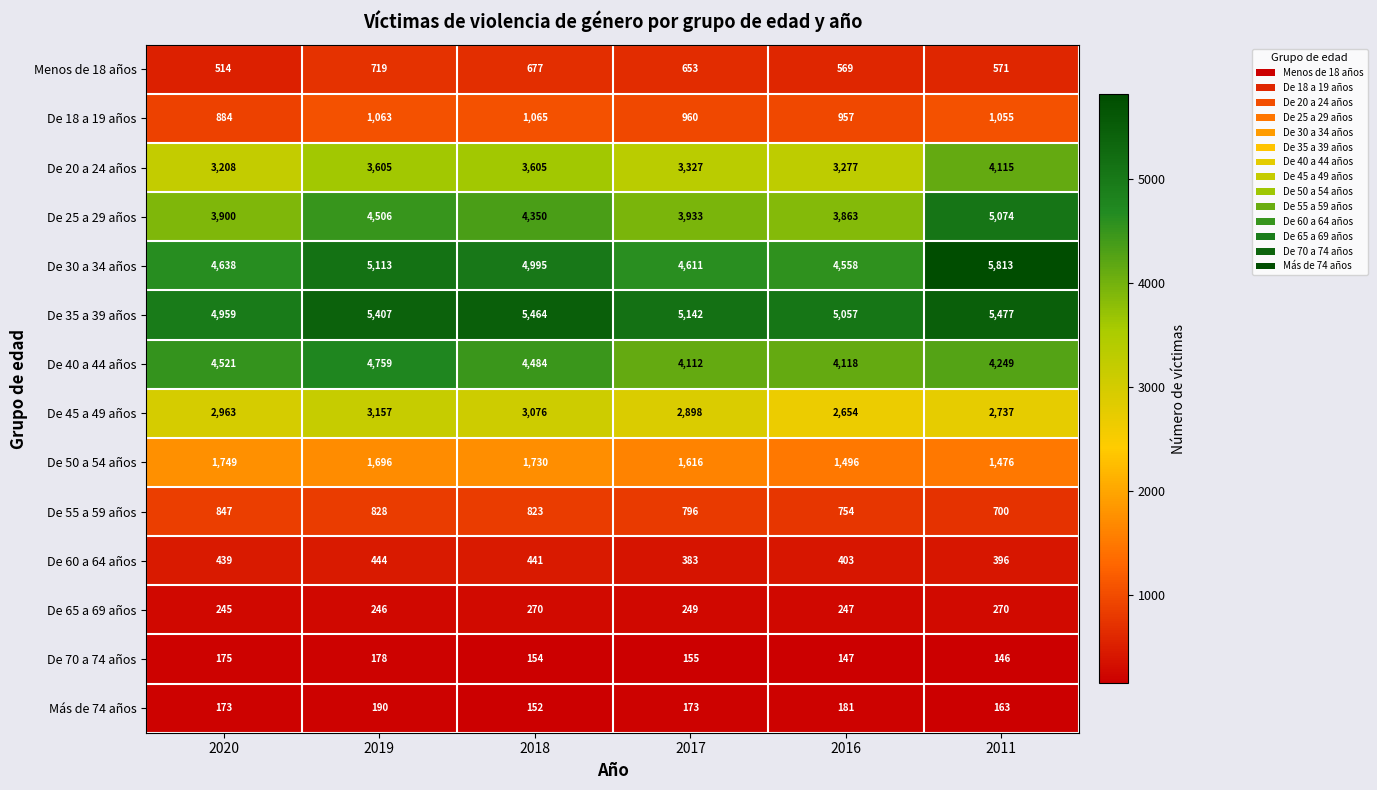

What is the difference between the highest and lowest values at 2016?

4910